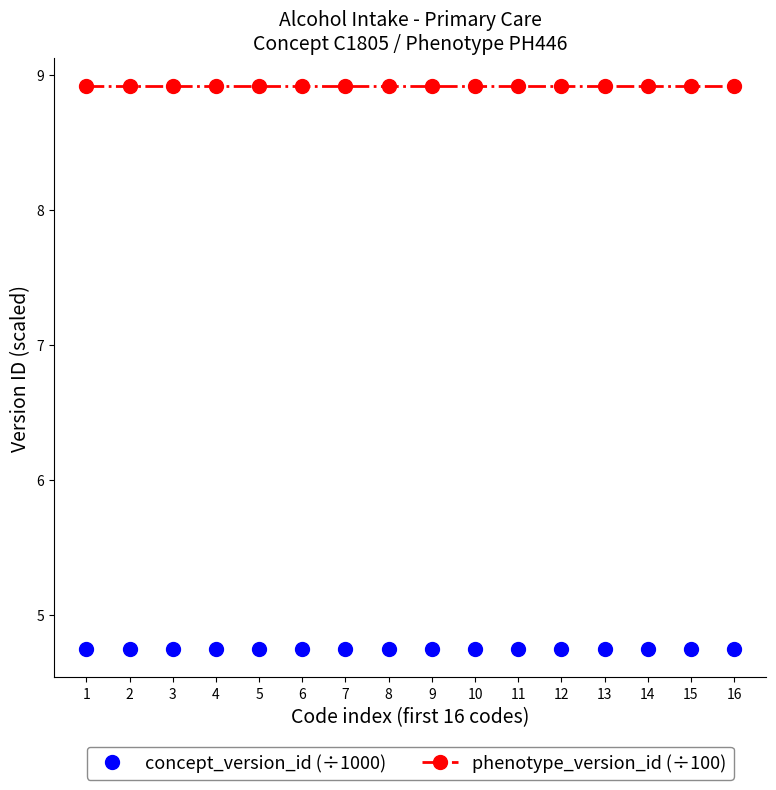

Is it true that phenotype_version_id (÷100) equals 13.3 at 12?

False